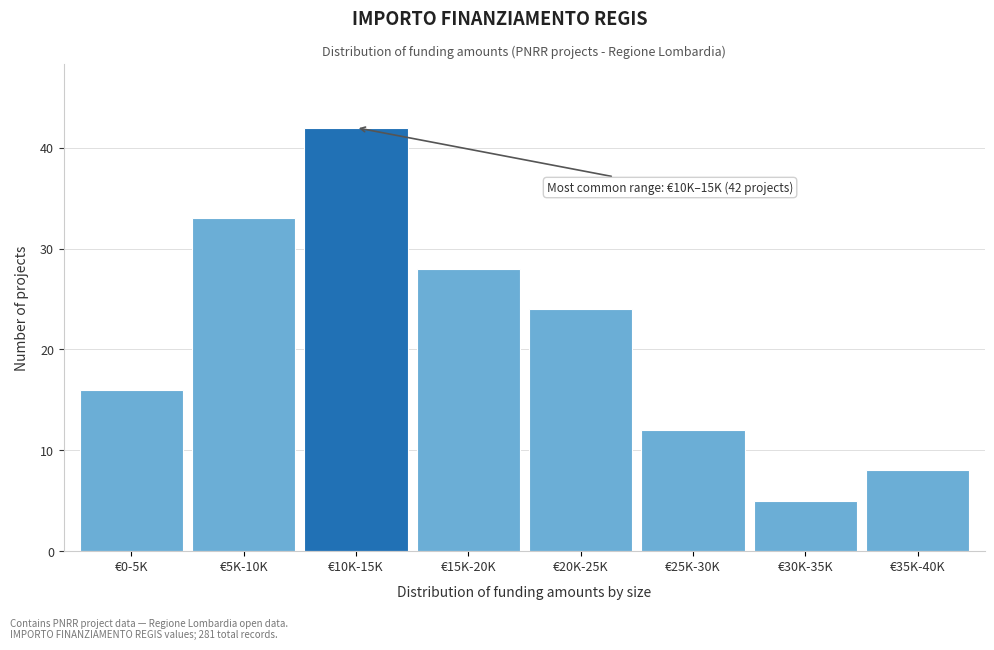

Reading left to right, list all the values displayed in this chart.

€0-5K=16	€5K-10K=33	€10K-15K=42	€15K-20K=28	€20K-25K=24	€25K-30K=12	€30K-35K=5	€35K-40K=8